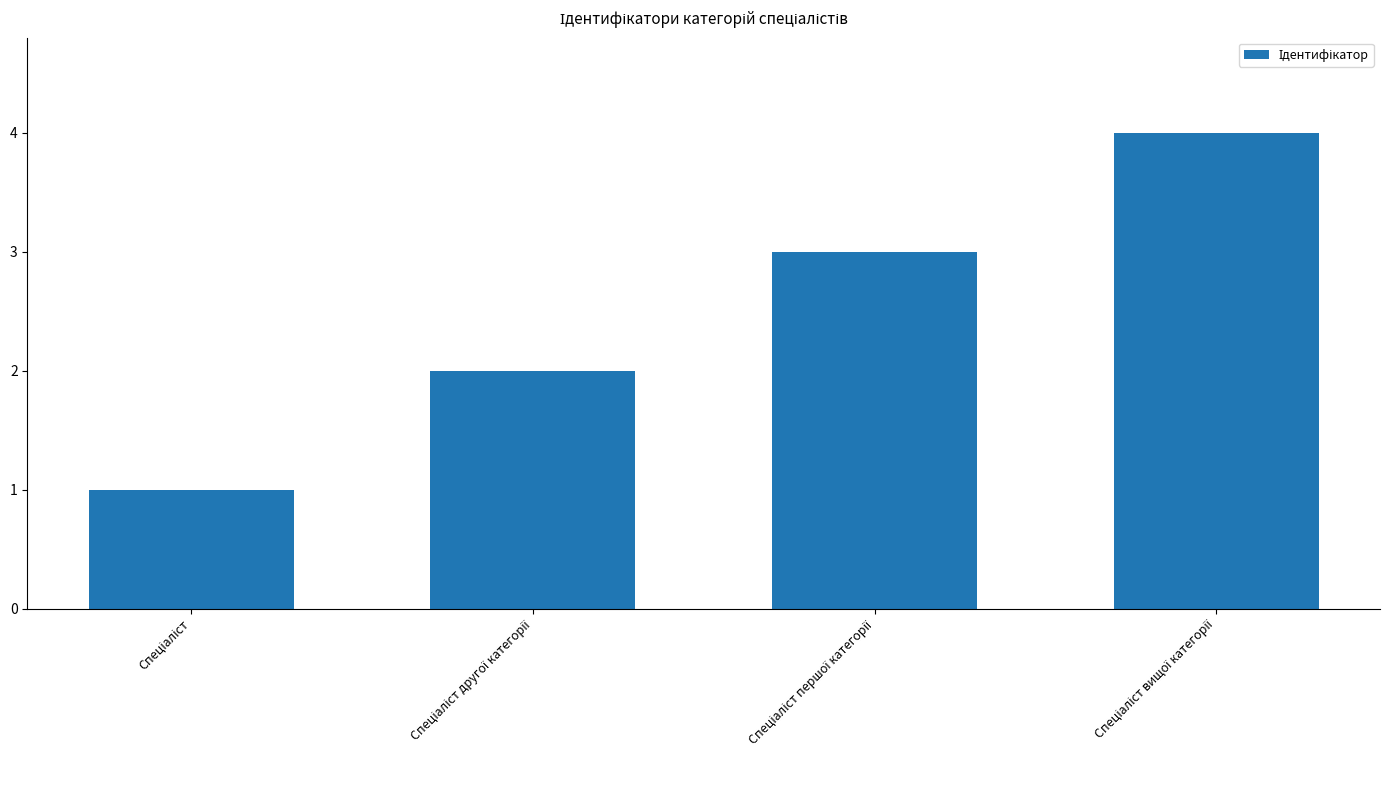

What is the maximum value shown in the chart?

4